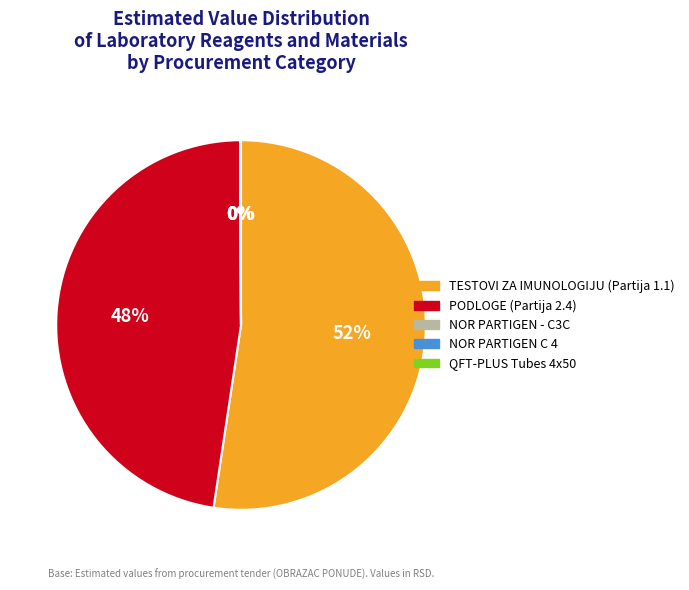

Which has a higher value, TESTOVI ZA IMUNOLOGIJU (Partija 1.1) or PODLOGE (Partija 2.4)?

TESTOVI ZA IMUNOLOGIJU (Partija 1.1)